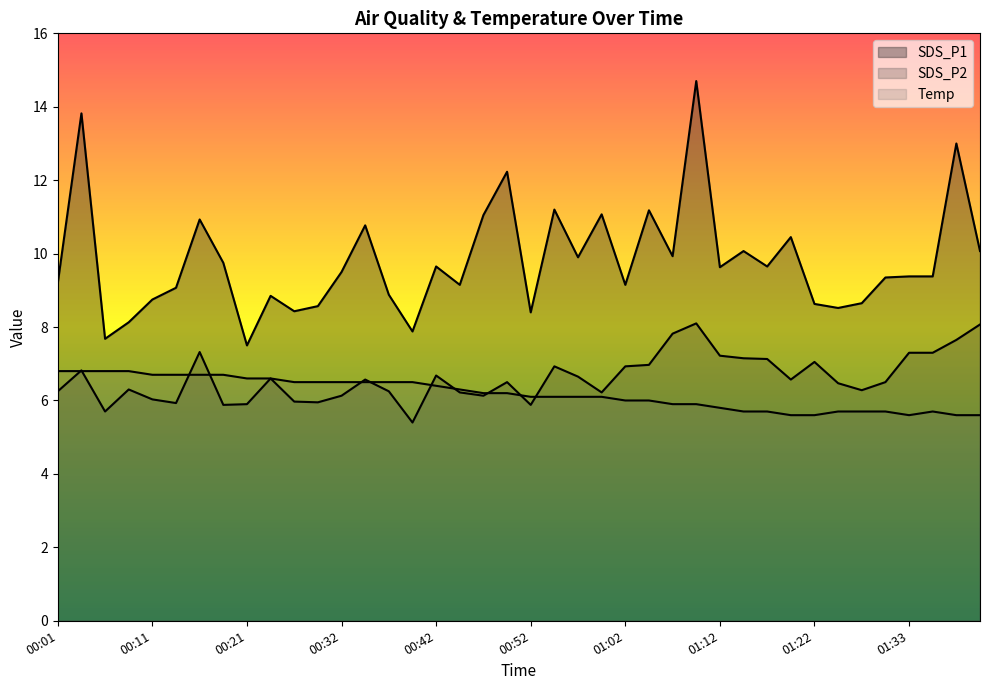

At how many categories does at least one series exceed 9?

27